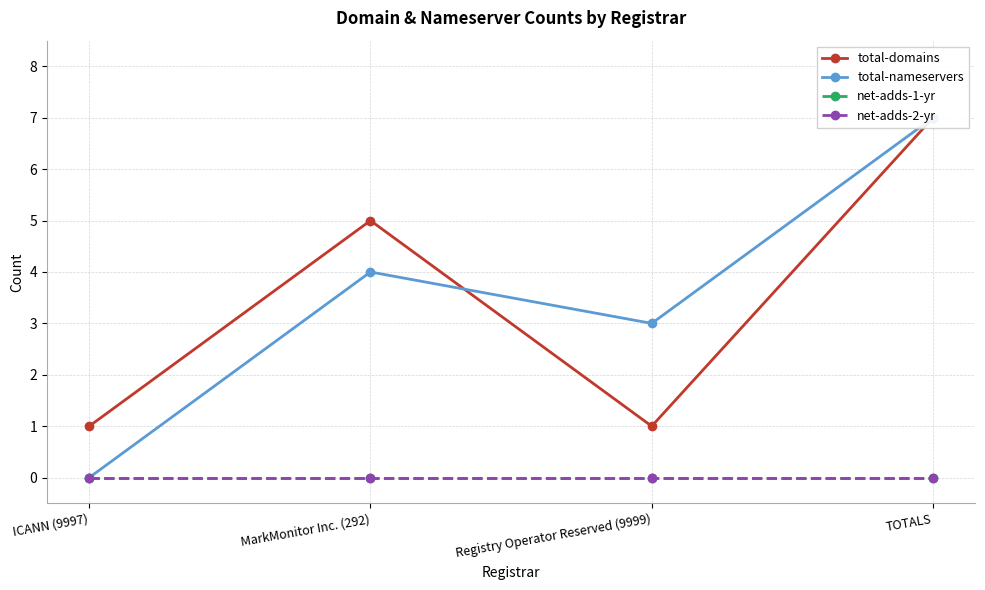

Which category has the lowest value in the total-domains series?

ICANN (9997)